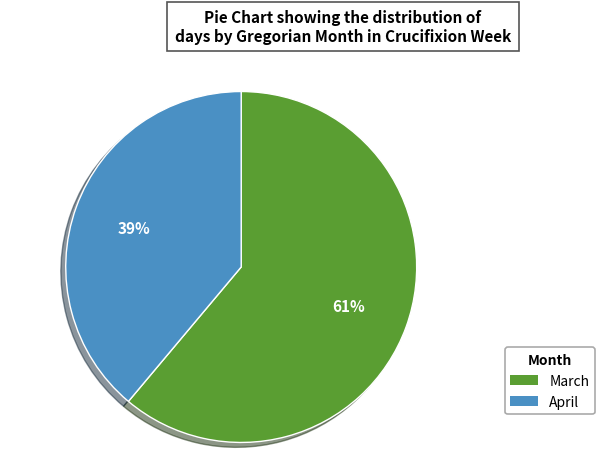

The March slice represents 69% of the pie. True or false?

False